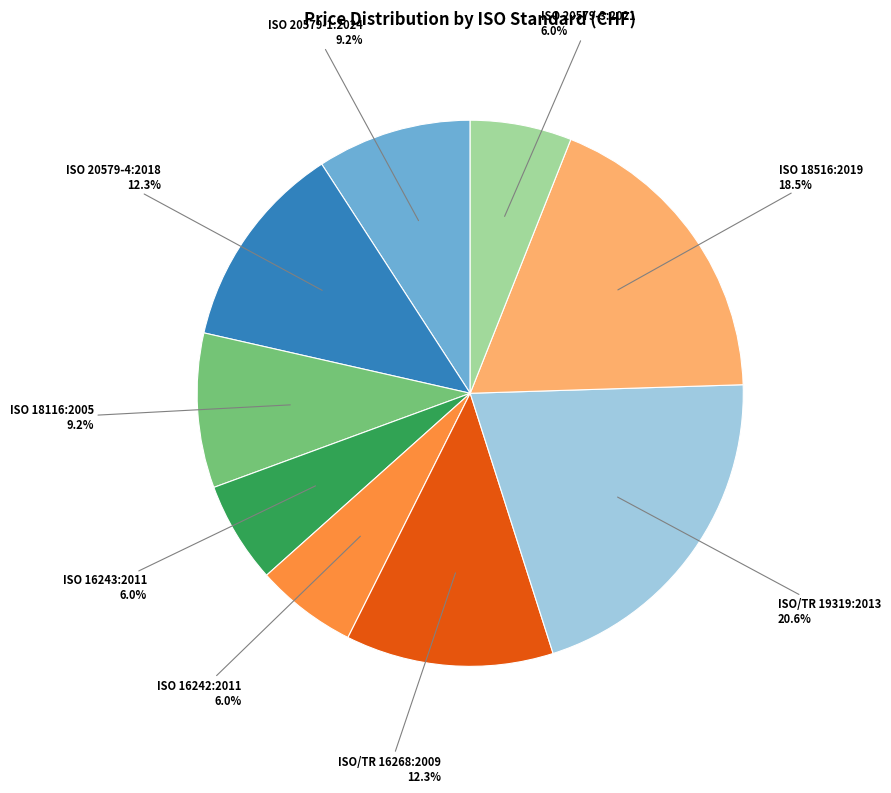

Is there any slice that represents more than half of the pie?

No